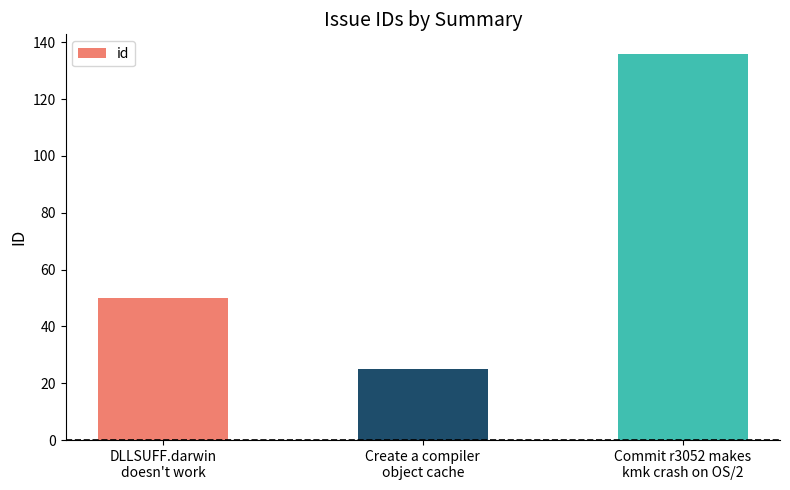

What is the difference between the maximum and minimum values?

111